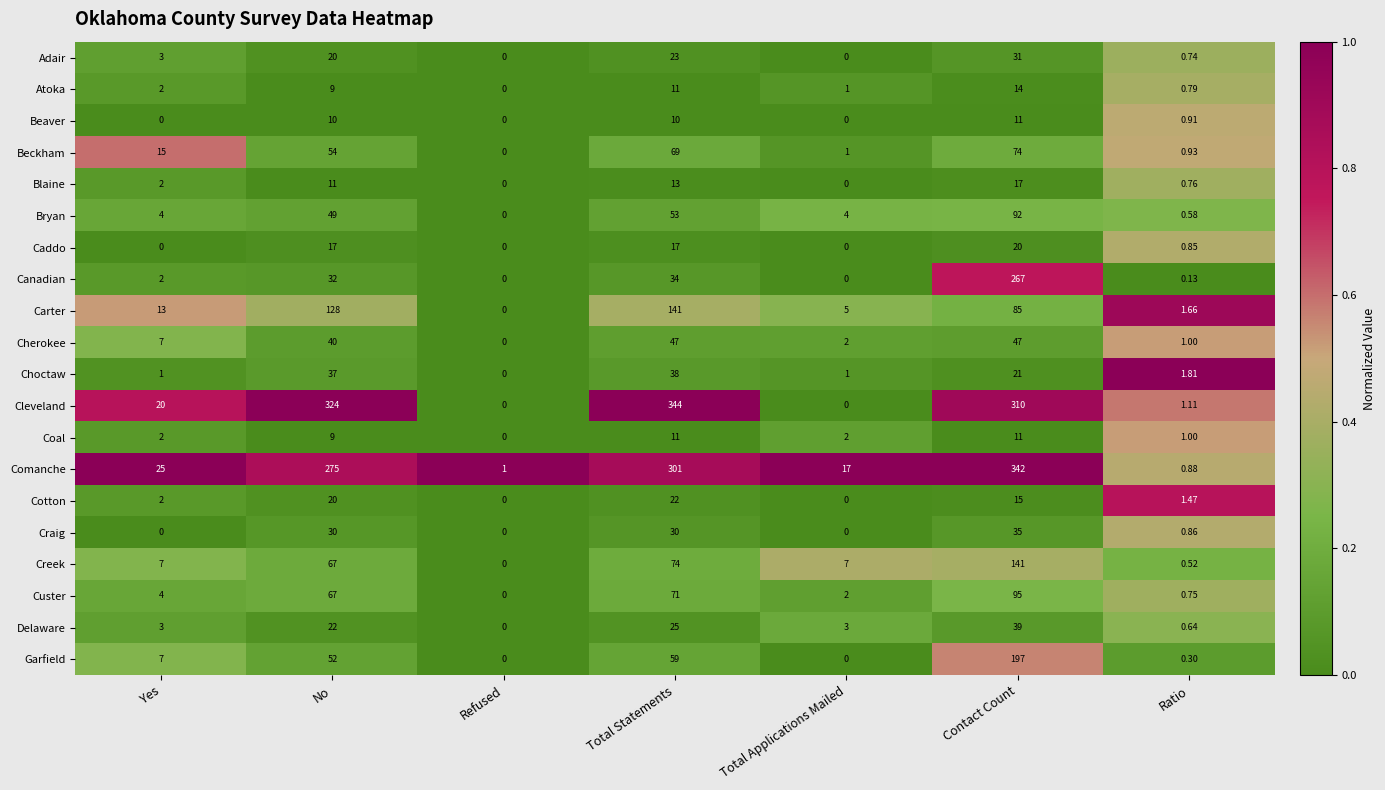

Where is Cherokee nearest to the value 23?

Yes